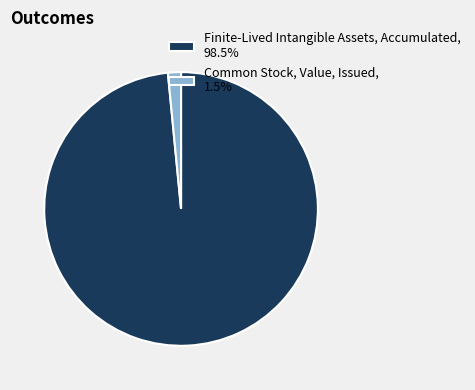

Is there a majority slice in this chart?

Yes